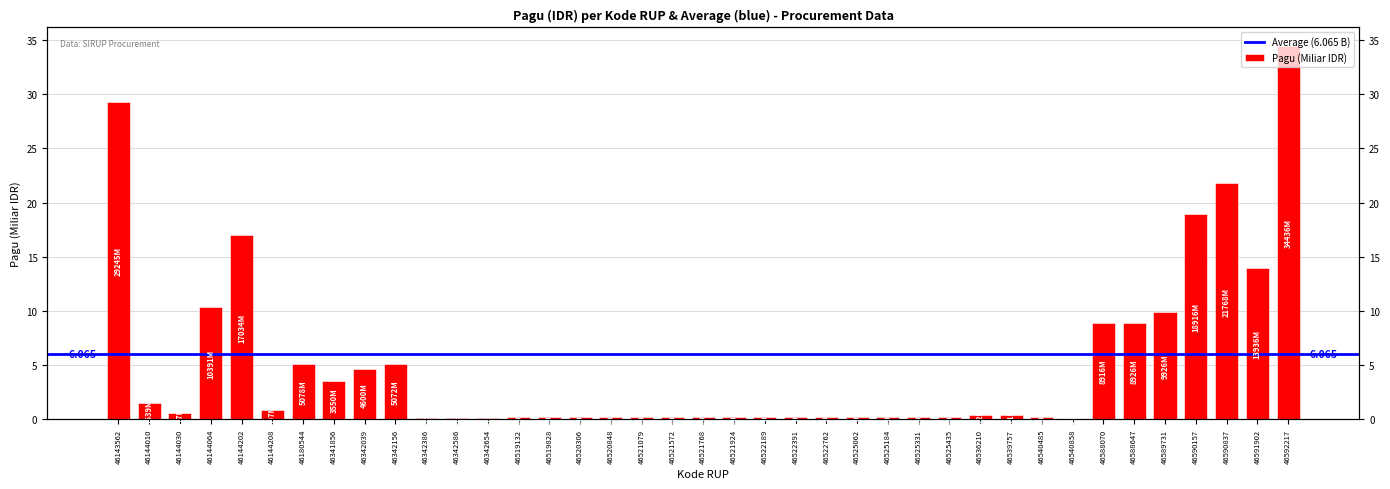

Are the bars horizontal?

No